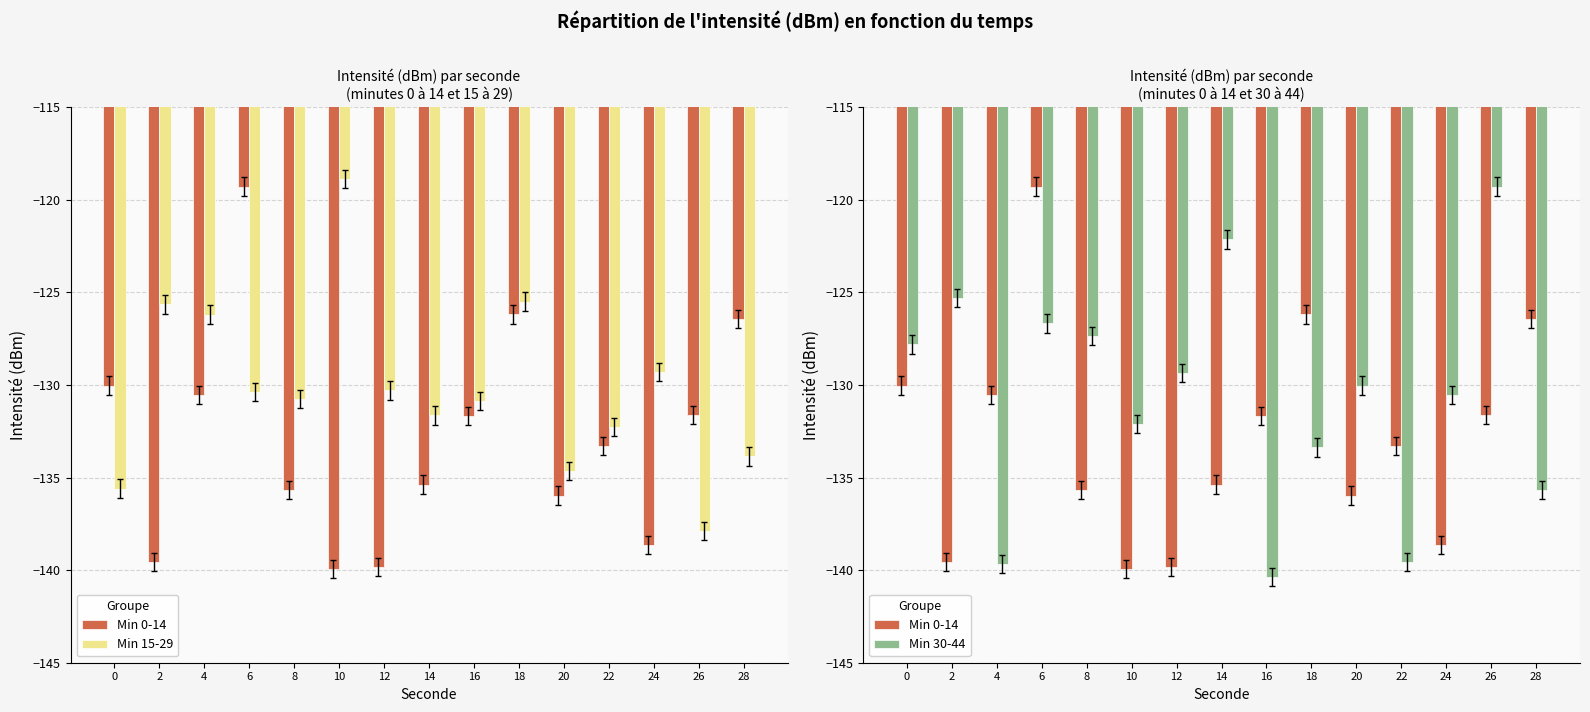

What is the total value across all series at 6?

-376.3